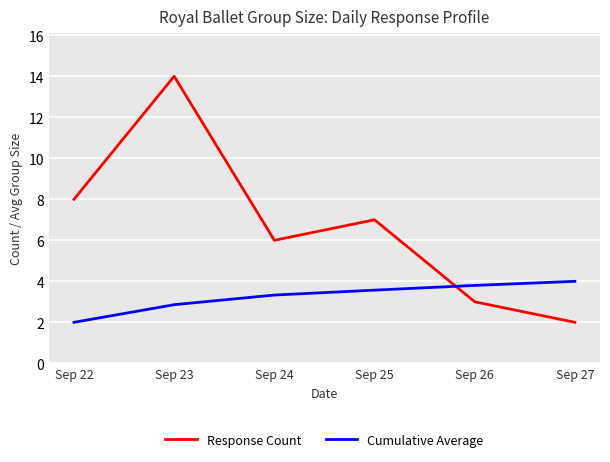

Which series has the largest total across all categories?

Response Count